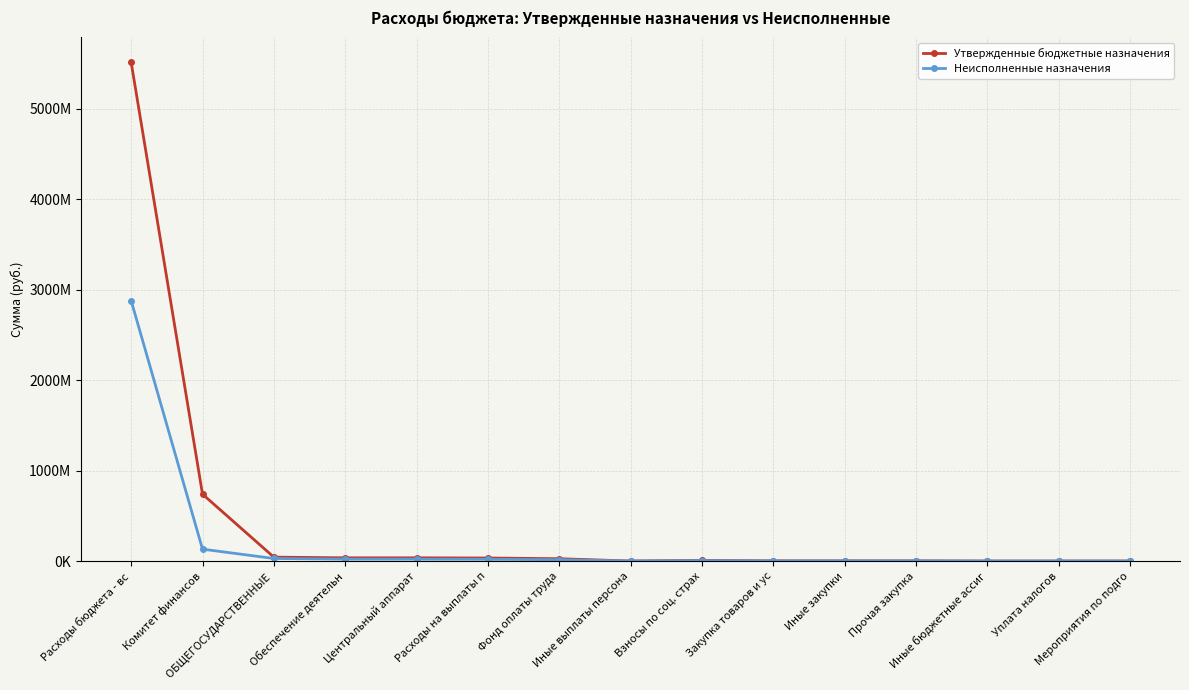

True or false: Утвержденные бюджетные назначения and Неисполненные назначения intersect in this chart.

False